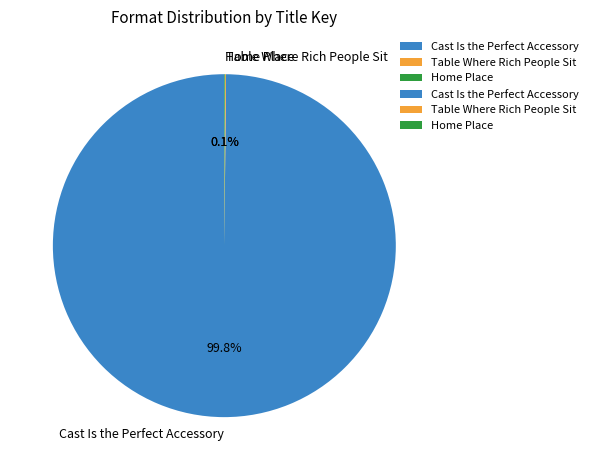

Which category has the biggest portion of the pie?

Cast Is the Perfect Accessory